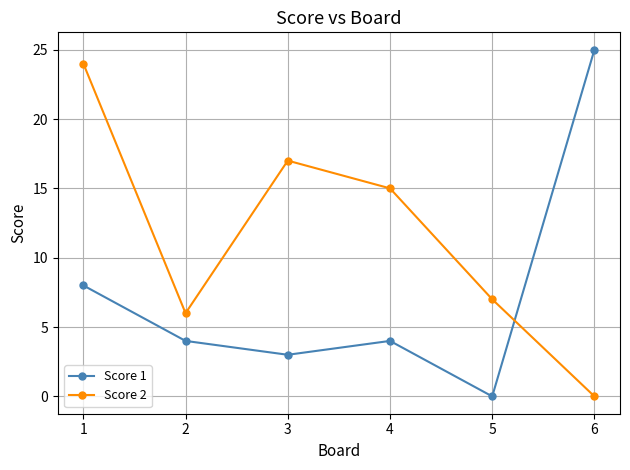

Where is Score 1 nearest to the value 12?

1